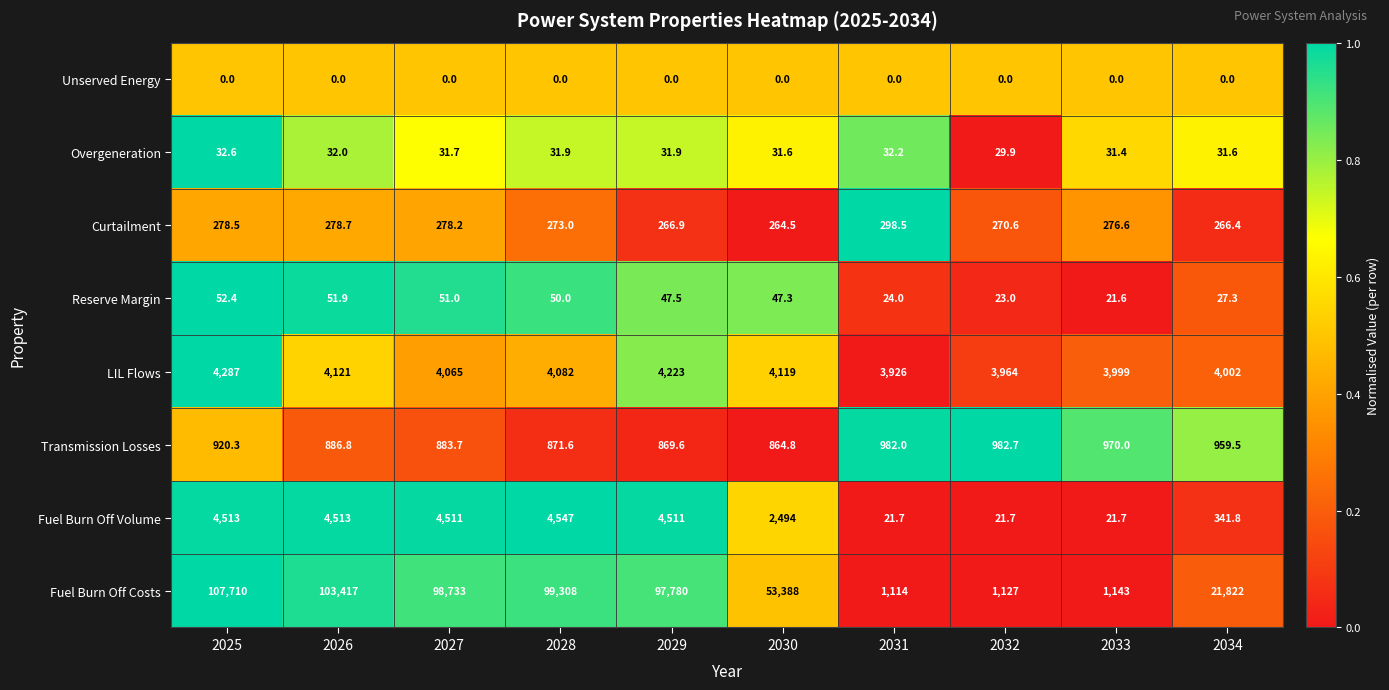

What is the greatest value displayed?

107710.0